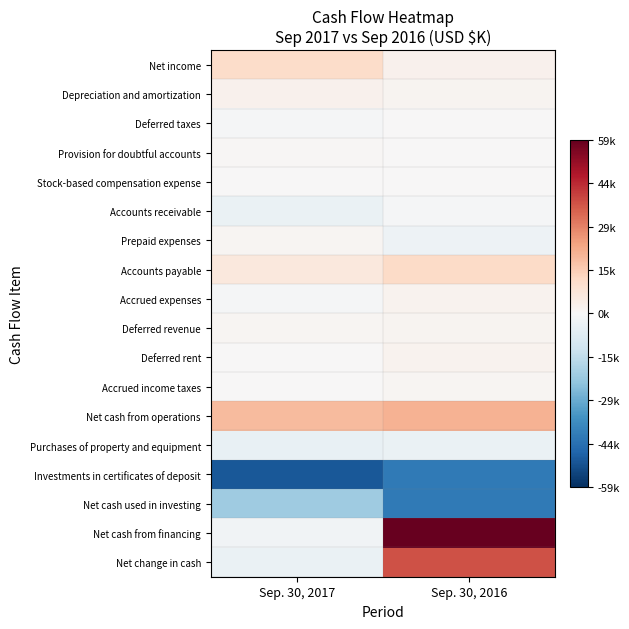

Which series has the largest total across all categories?

Net cash from financing